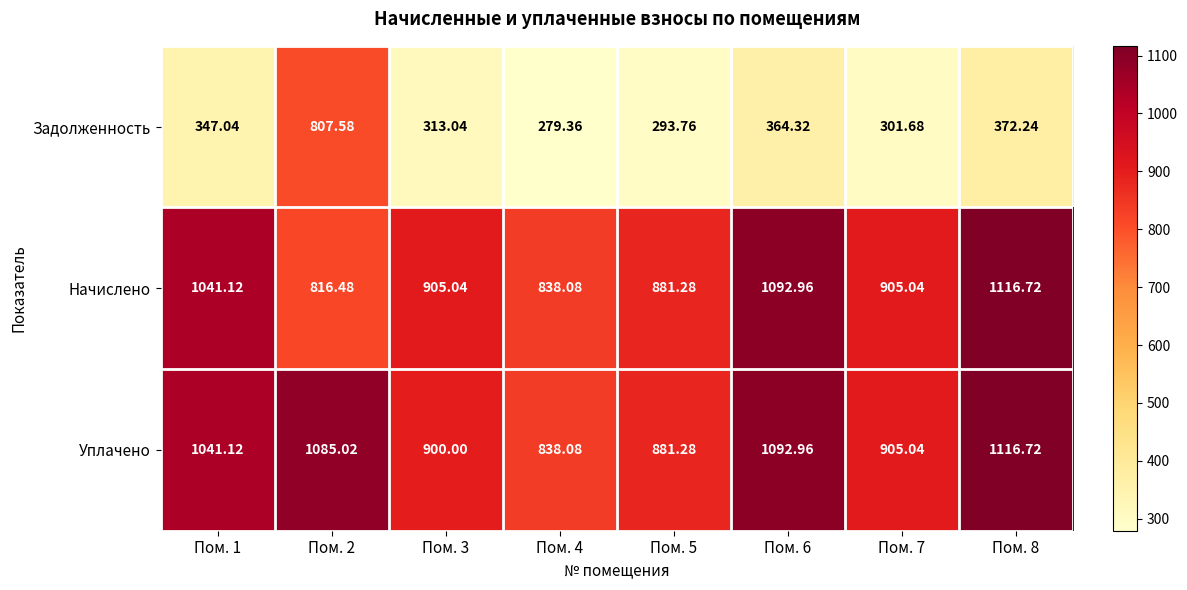

Which series has the largest range (max minus min)?

Задолженность